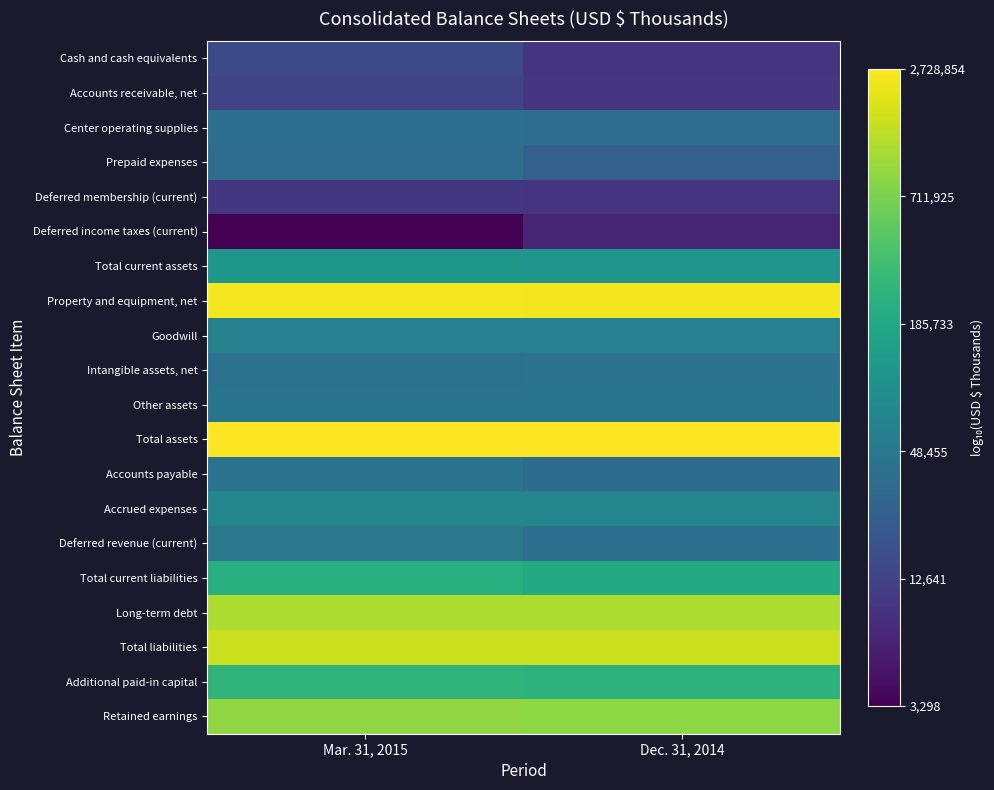

At which category does the chart reach its minimum across all series?

Mar. 31, 2015